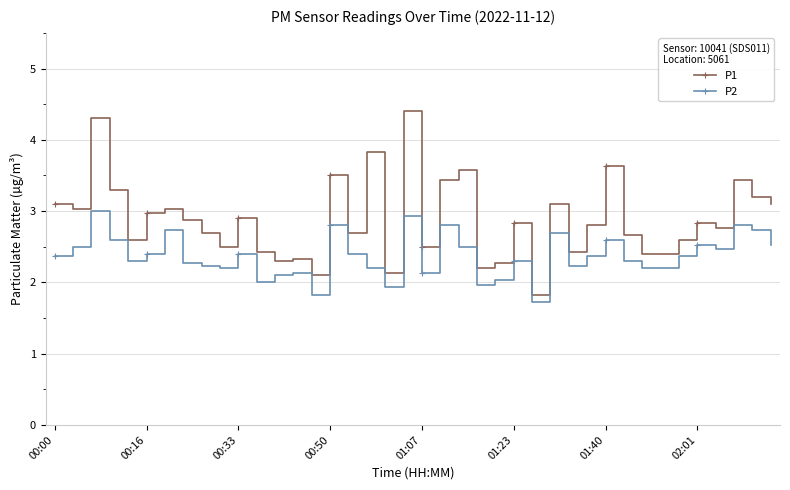

What is the difference between the second highest and minimum values in the P1 series?

2.5